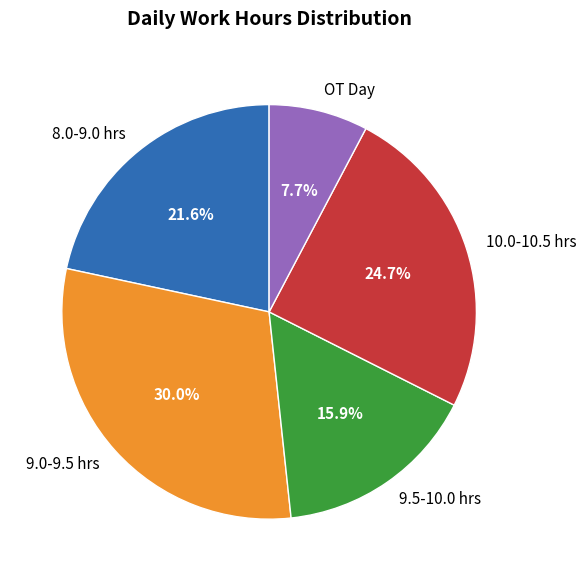

Combined, what portion of the pie is 9.5-10.0 hrs and 9.0-9.5 hrs?

45.9%